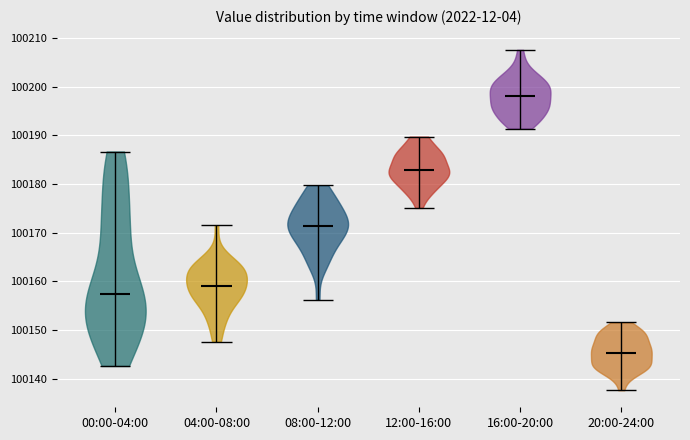

Reading left to right, read every violin against the y-axis: where its median line is, and the lowest and highest points it reaches. The values are not printed on the chart, so give them approximately, as read against the axis.

00:00-04:00: median line 100157, lowest point 100143, highest point 100187
04:00-08:00: median line 100159, lowest point 100148, highest point 100172
08:00-12:00: median line 100171, lowest point 100156, highest point 100180
12:00-16:00: median line 100183, lowest point 100175, highest point 100190
16:00-20:00: median line 100198, lowest point 100191, highest point 100208
20:00-24:00: median line 100145, lowest point 100138, highest point 100152